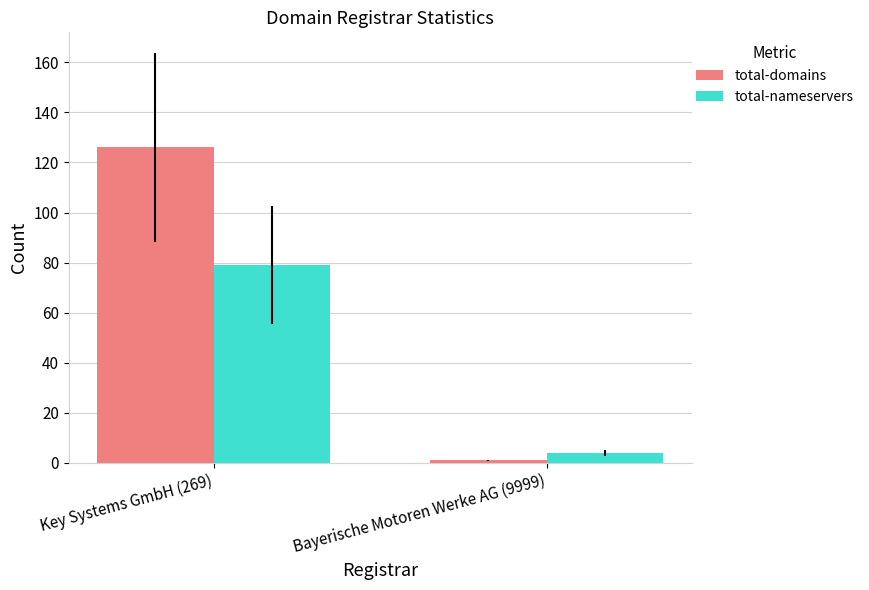

At which label does total-domains reach its minimum?

Bayerische Motoren Werke AG (9999)